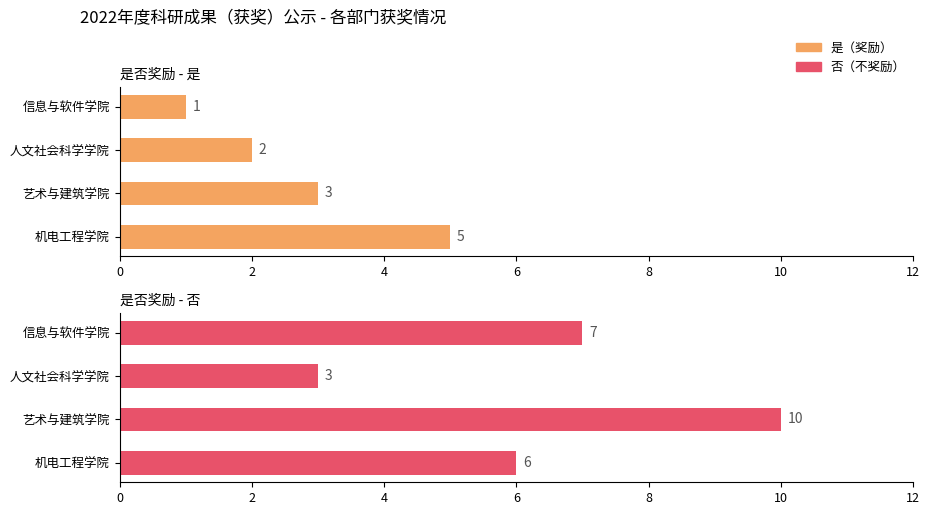

Which series has the largest total across all categories?

否（不奖励）